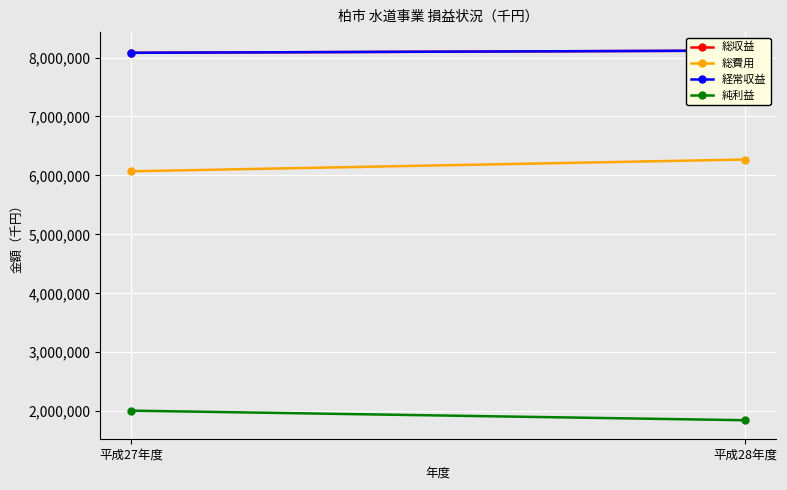

What position from the left is 平成27年度?

1